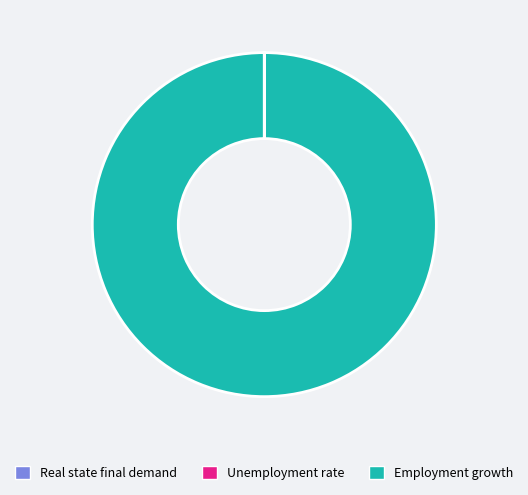

Is there a majority slice in this chart?

Yes